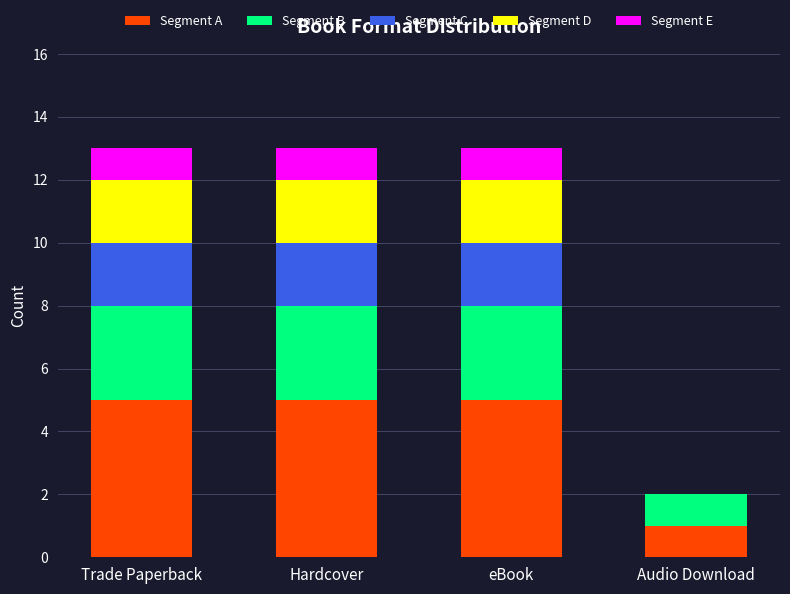

True or false: Segment A has a value of 5 at Trade Paperback.

True